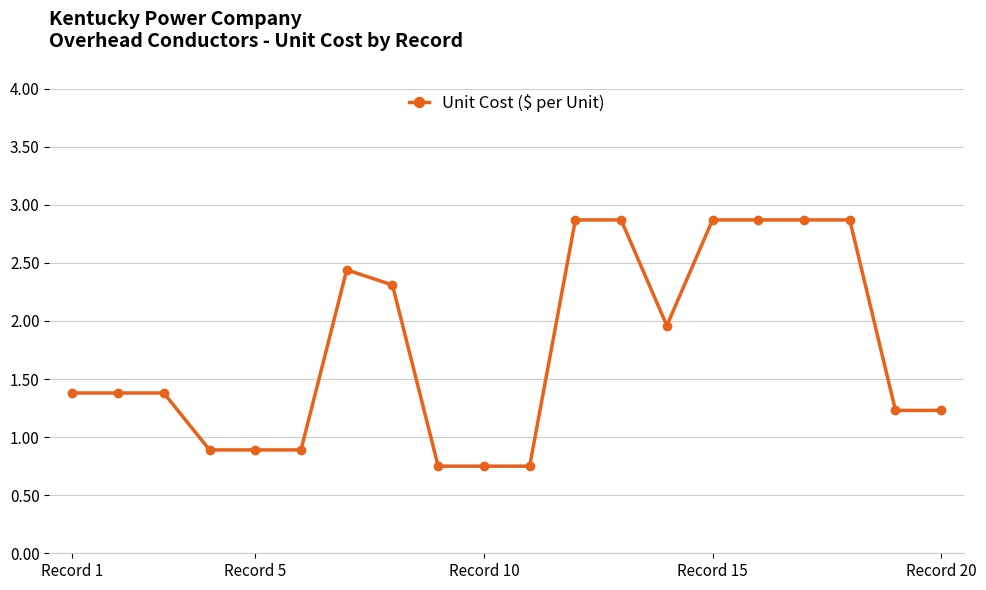

What is the value of the 1st point from the left?

1.4